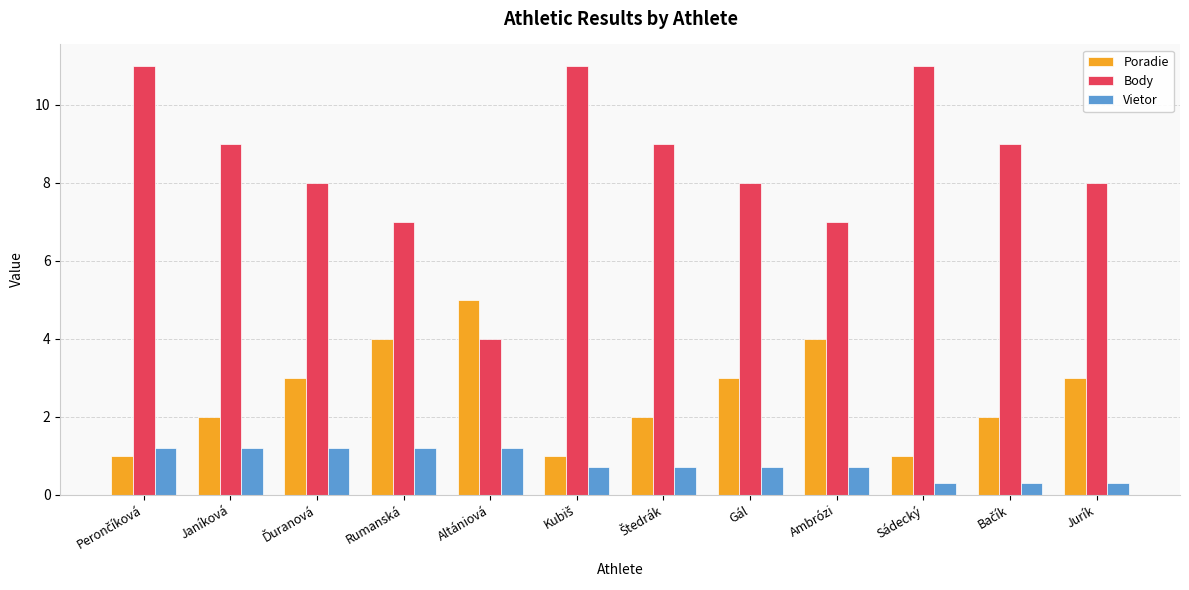

What is the value of the Vietor bar at the 2nd from the left?

1.2